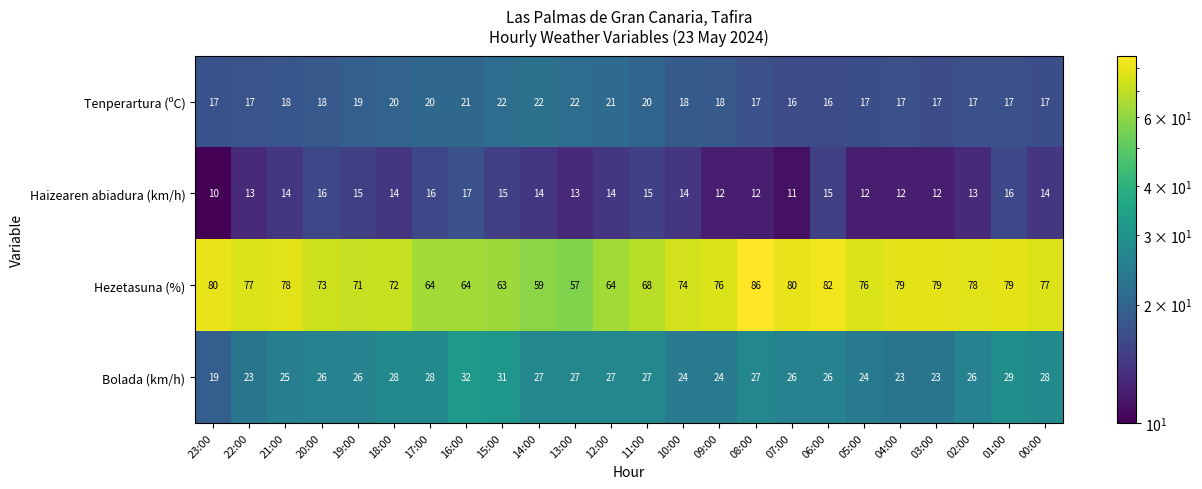

At how many categories does at least one series exceed 56?

24